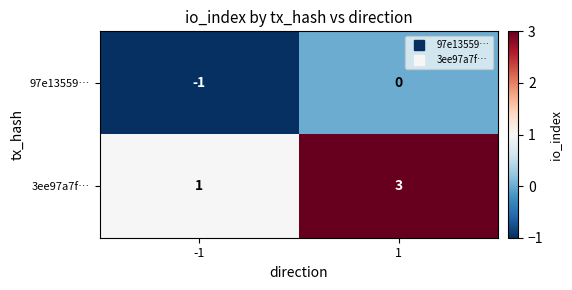

What is the smallest value displayed?

-1